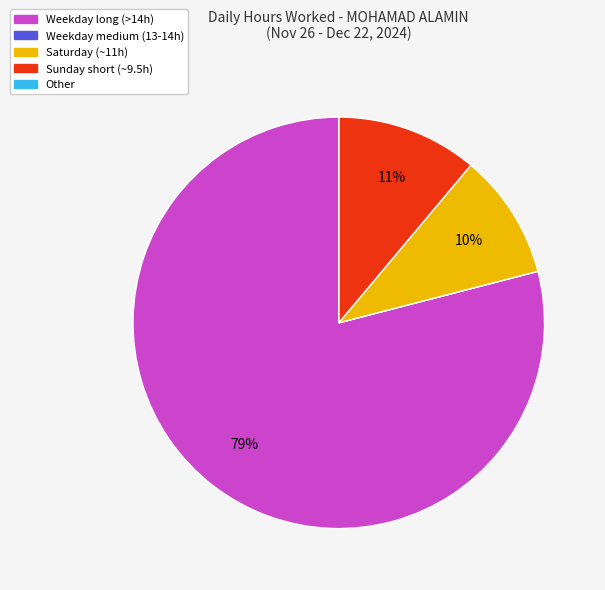

To the nearest percent, what is the difference between the largest and smallest slice percentages?

79%